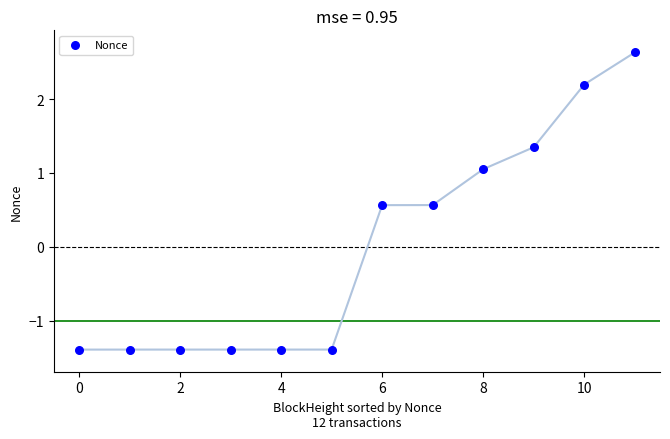

What is the range of Y values (max minus min)?

4.0